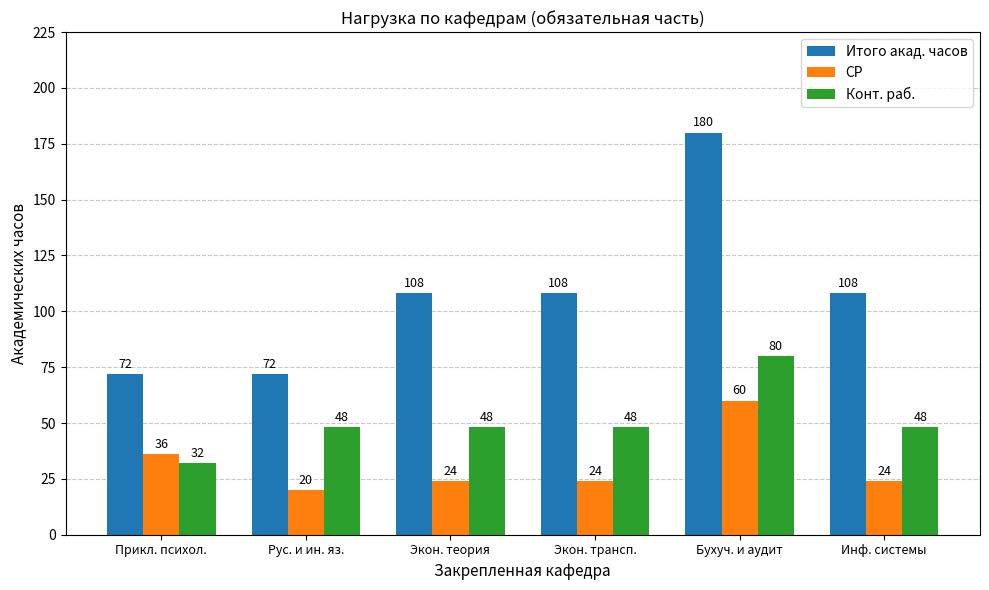

Are the bars grouped side by side (vs. stacked)?

Yes